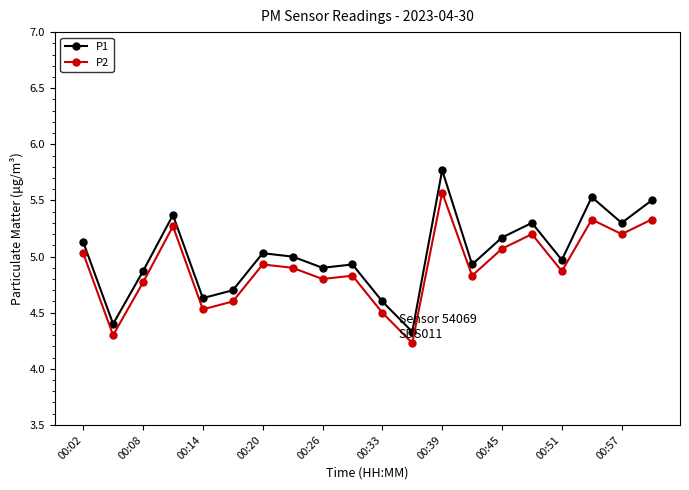

Which series has the largest range (max minus min)?

P1